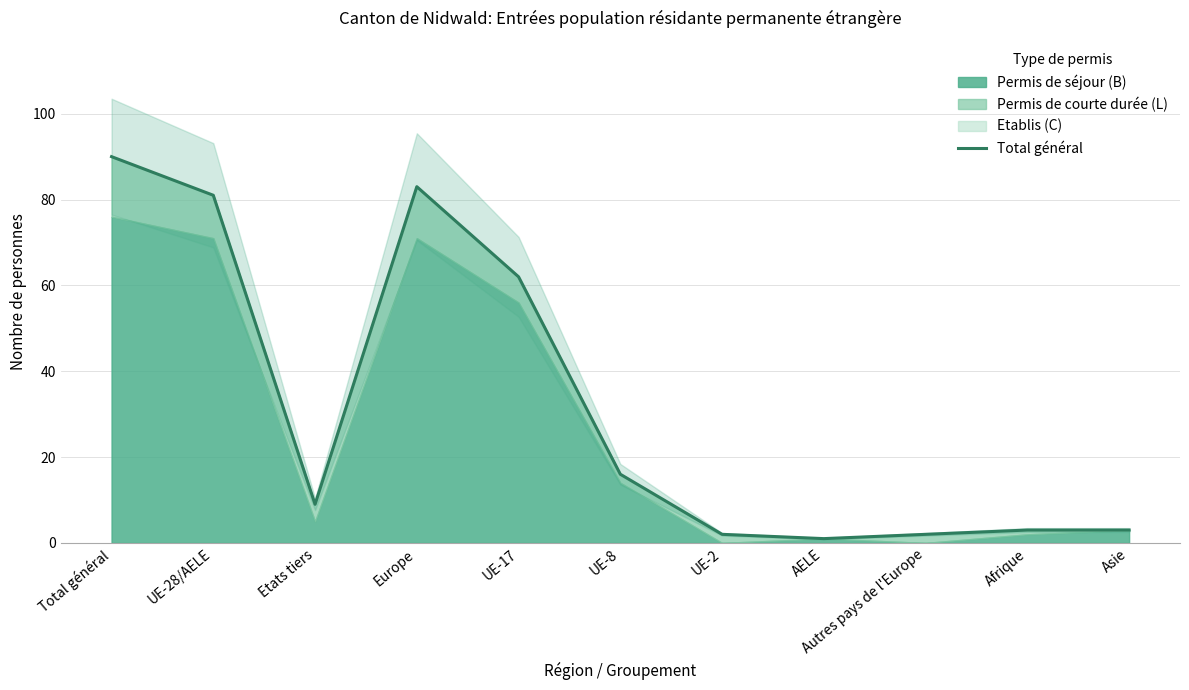

Rank the categories by value from highest to lowest.

Total général, Europe, UE-28/AELE, UE-17, UE-8, Etats tiers, Afrique, Asie, UE-2, Autres pays de l'Europe, AELE